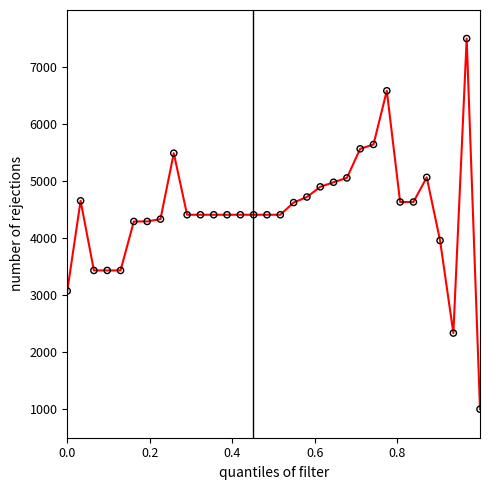

What is the smallest value displayed?

1000.0